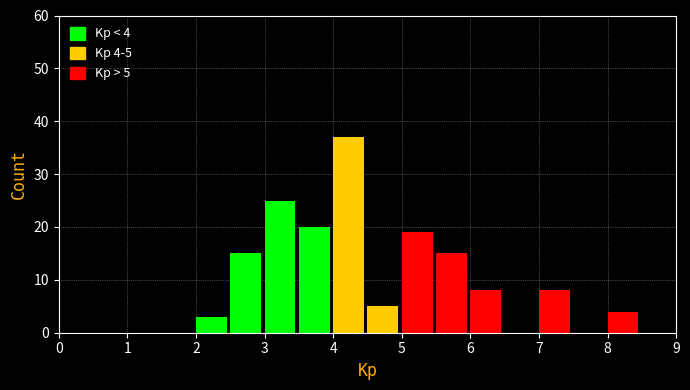

Over which range of the x-axis is the bar tallest?

4.0 to 4.5